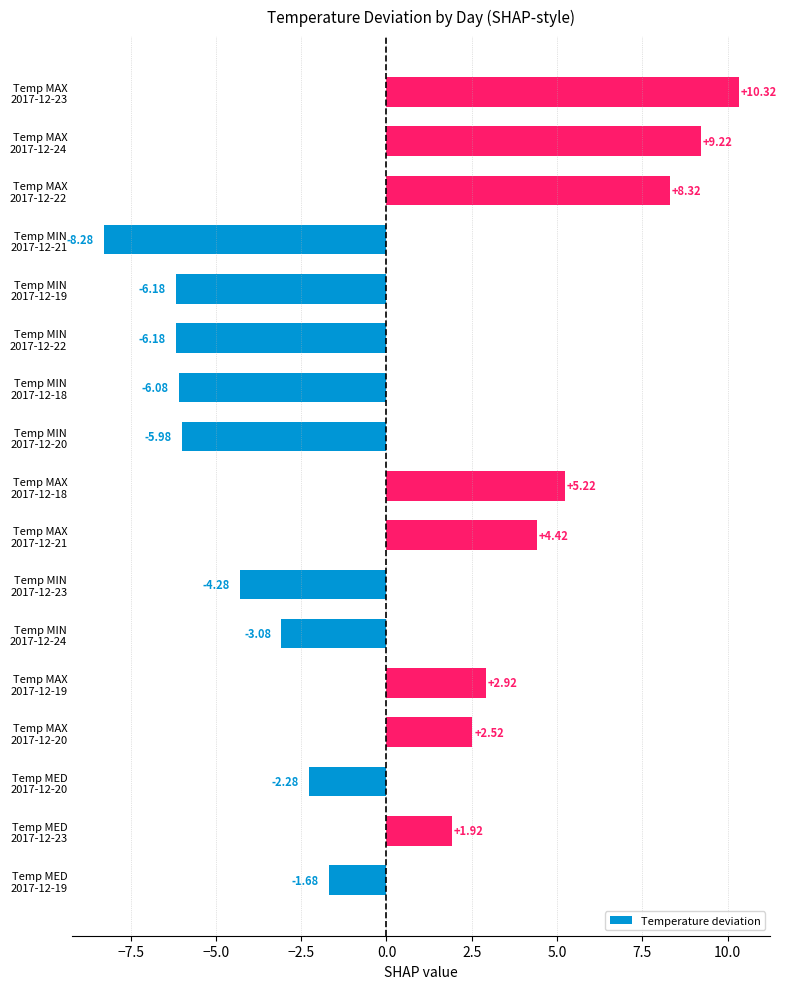

What is the difference between the second highest and minimum values?

17.5